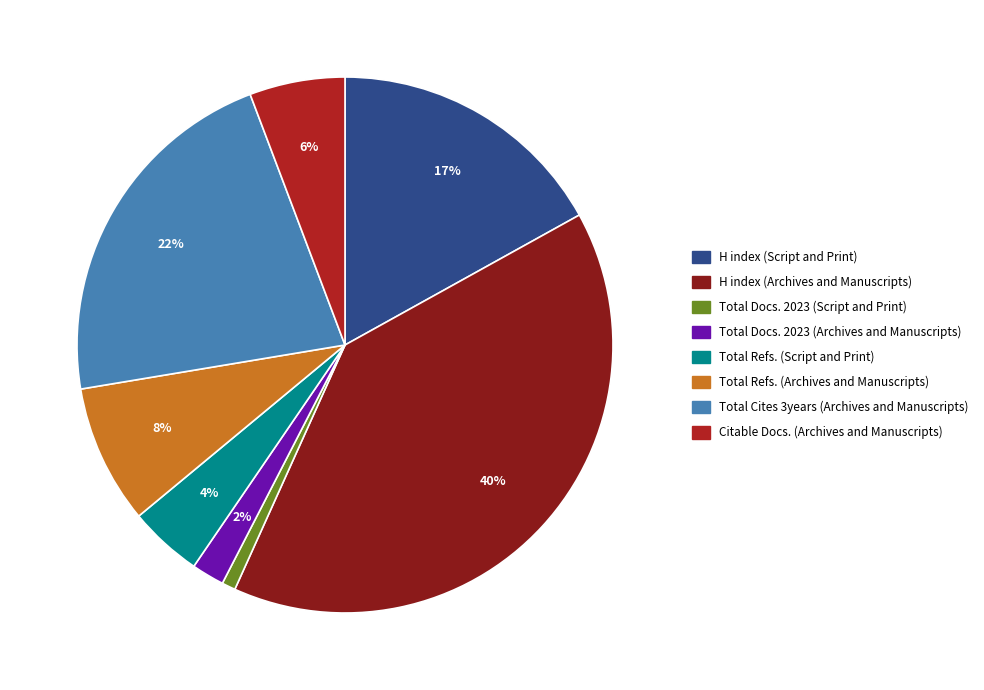

To the nearest percent, what is the combined percentage of Total Cites 3years (Archives and Manuscripts) and Citable Docs. (Archives and Manuscripts)?

28%